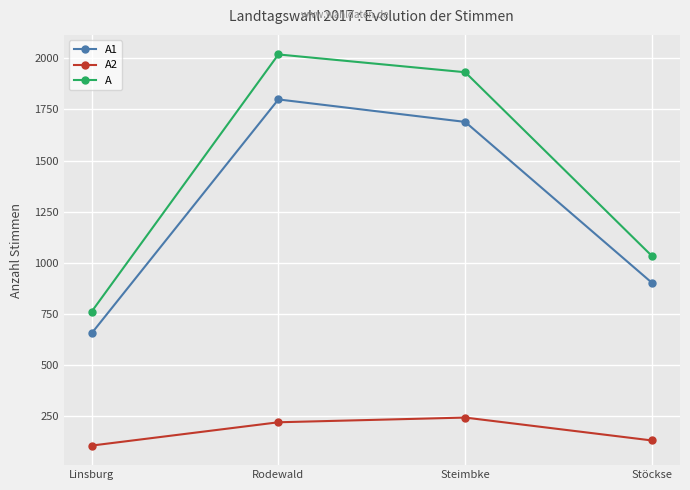

Which series has the widest spread of values?

A